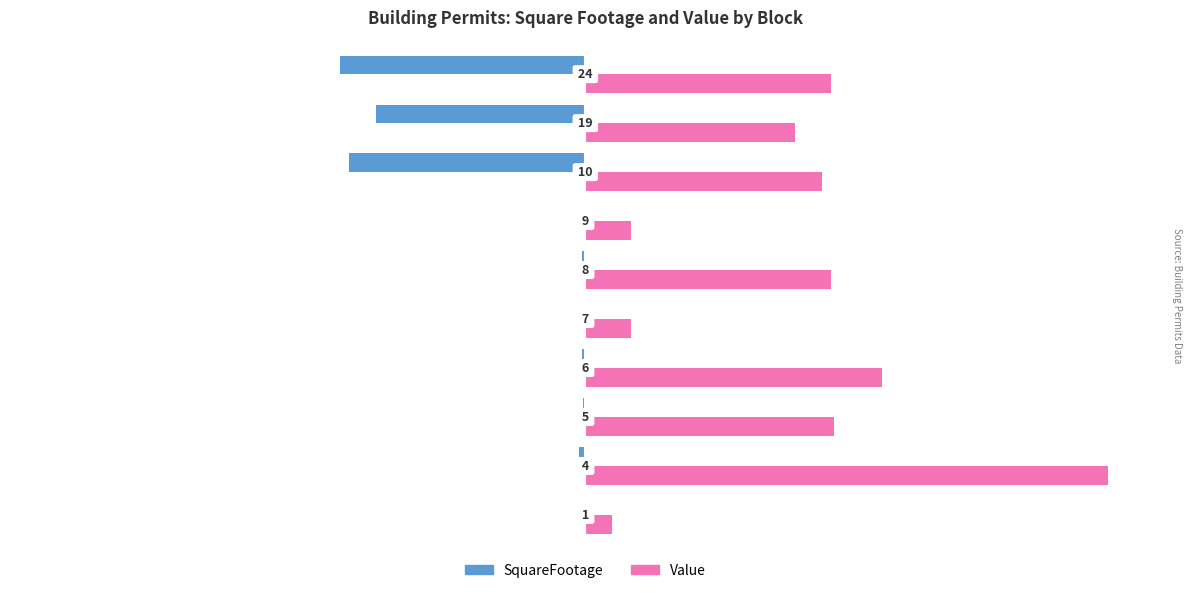

What is the maximum value for Value?

100.0